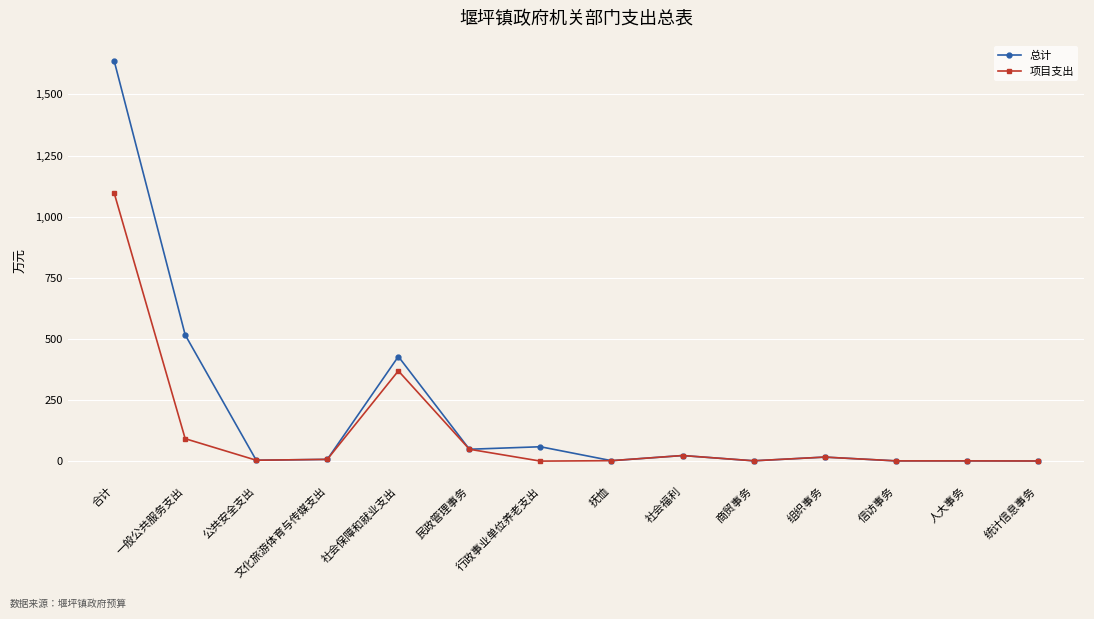

True or false: 项目支出 has more than 0 points higher than both neighbors.

True